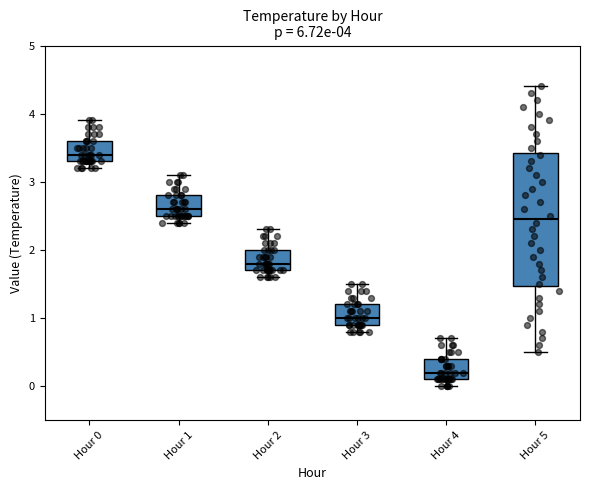

Which box is the tallest, from its lower edge to its upper edge?

Hour 5